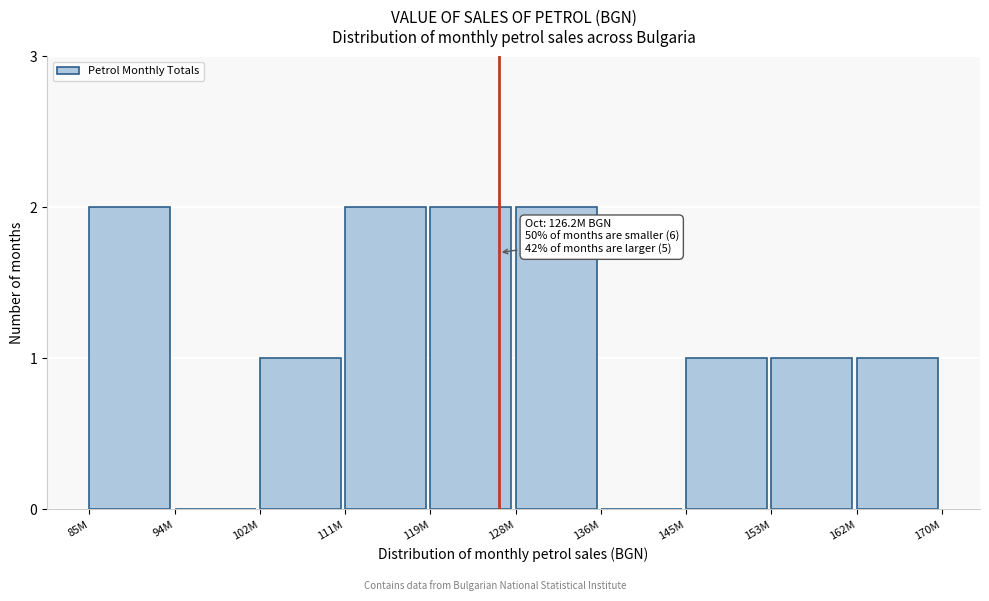

Reading right to left, extract all data points from this chart.

162M=1	153M=1	145M=1	136M=0	128M=2	119M=2	111M=2	102M=1	94M=0	85M=2